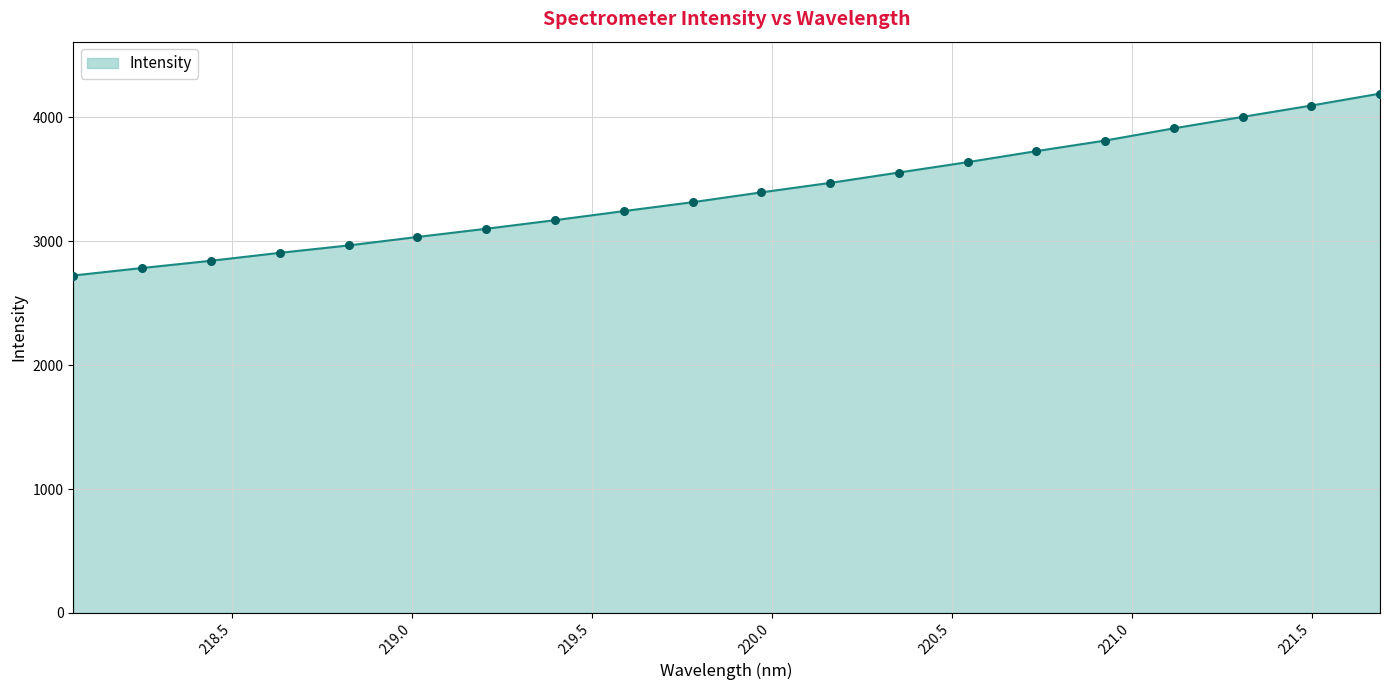

What is the smallest value displayed?

2723.6